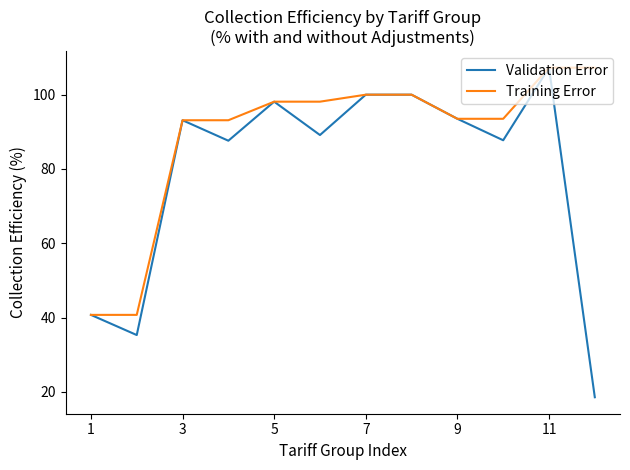

What is the difference between the second highest and minimum values in the Training Error series?

66.5